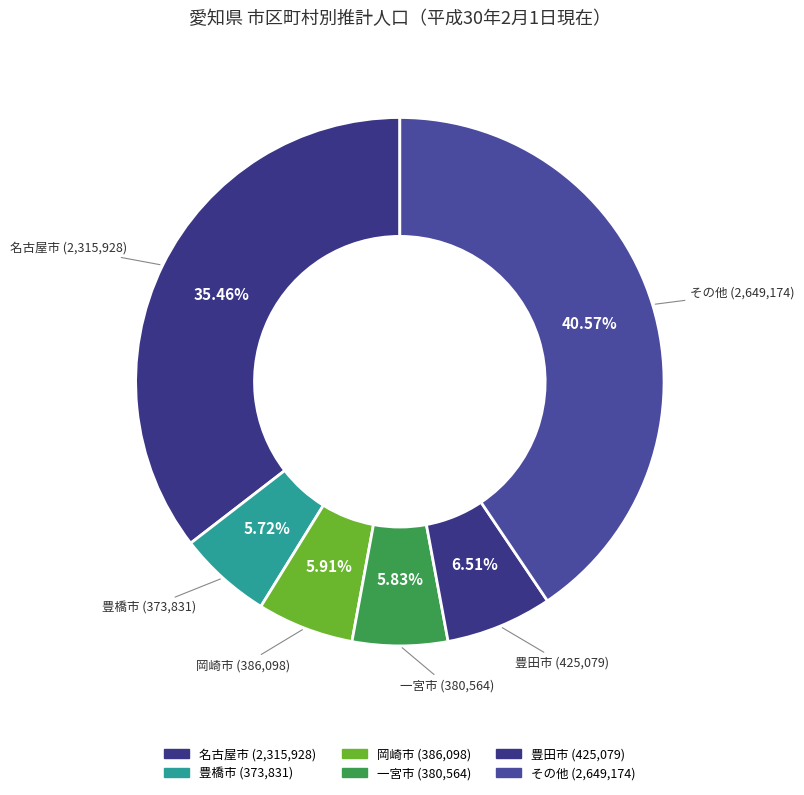

Count the number of slices in the pie.

6